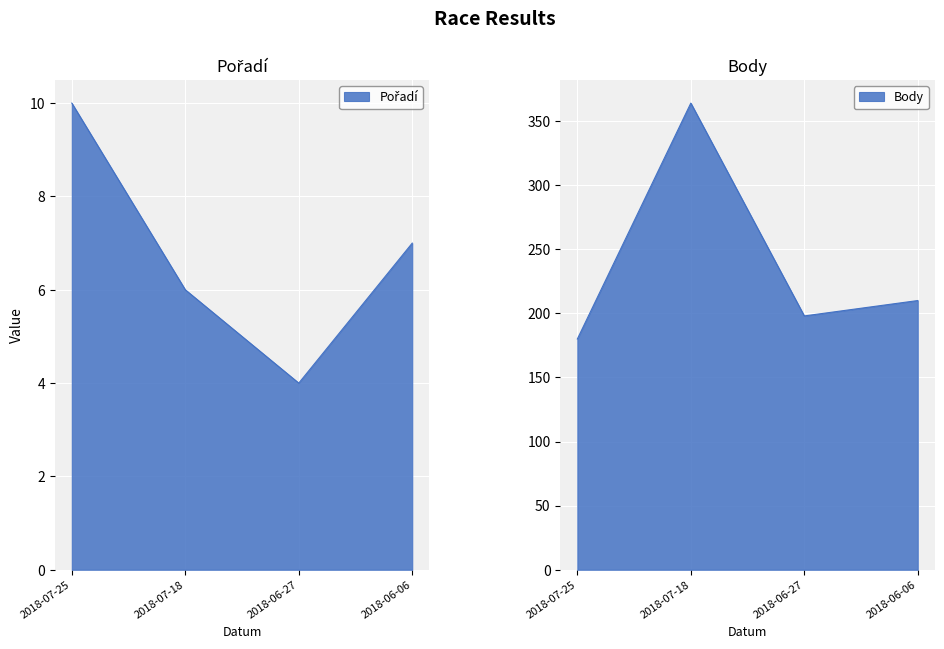

True or false: Body and Pořadí cross at least once.

False